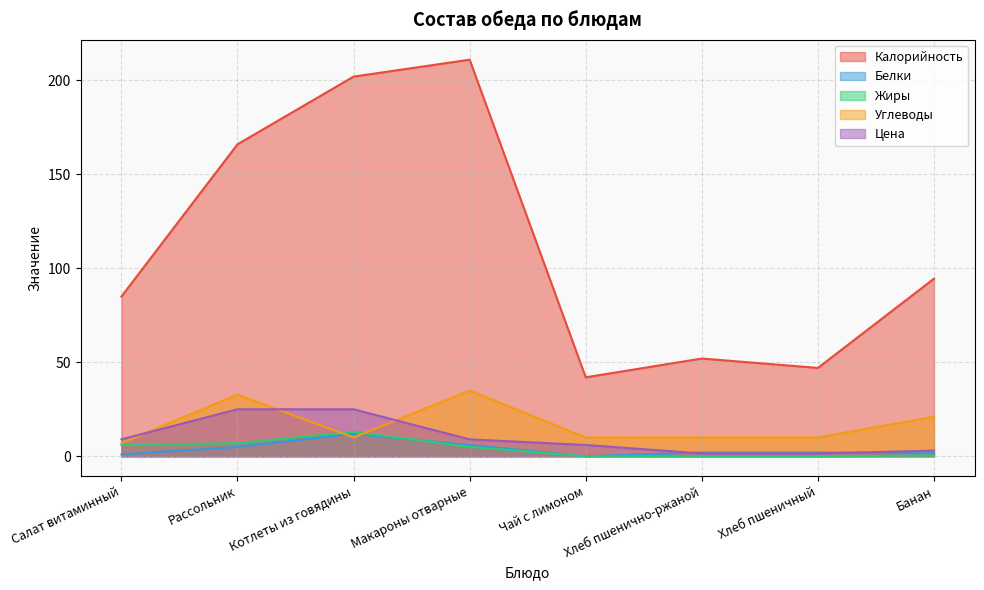

The Углеводы series shows 32.8 at Рассольник. True or false?

True